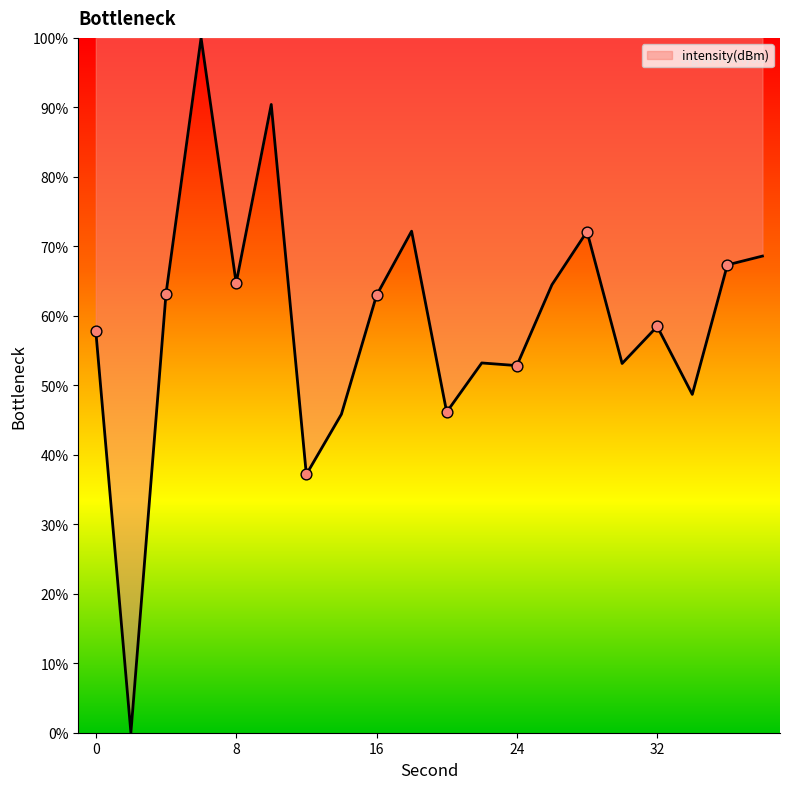

What is the difference between the maximum and minimum values?

100.0